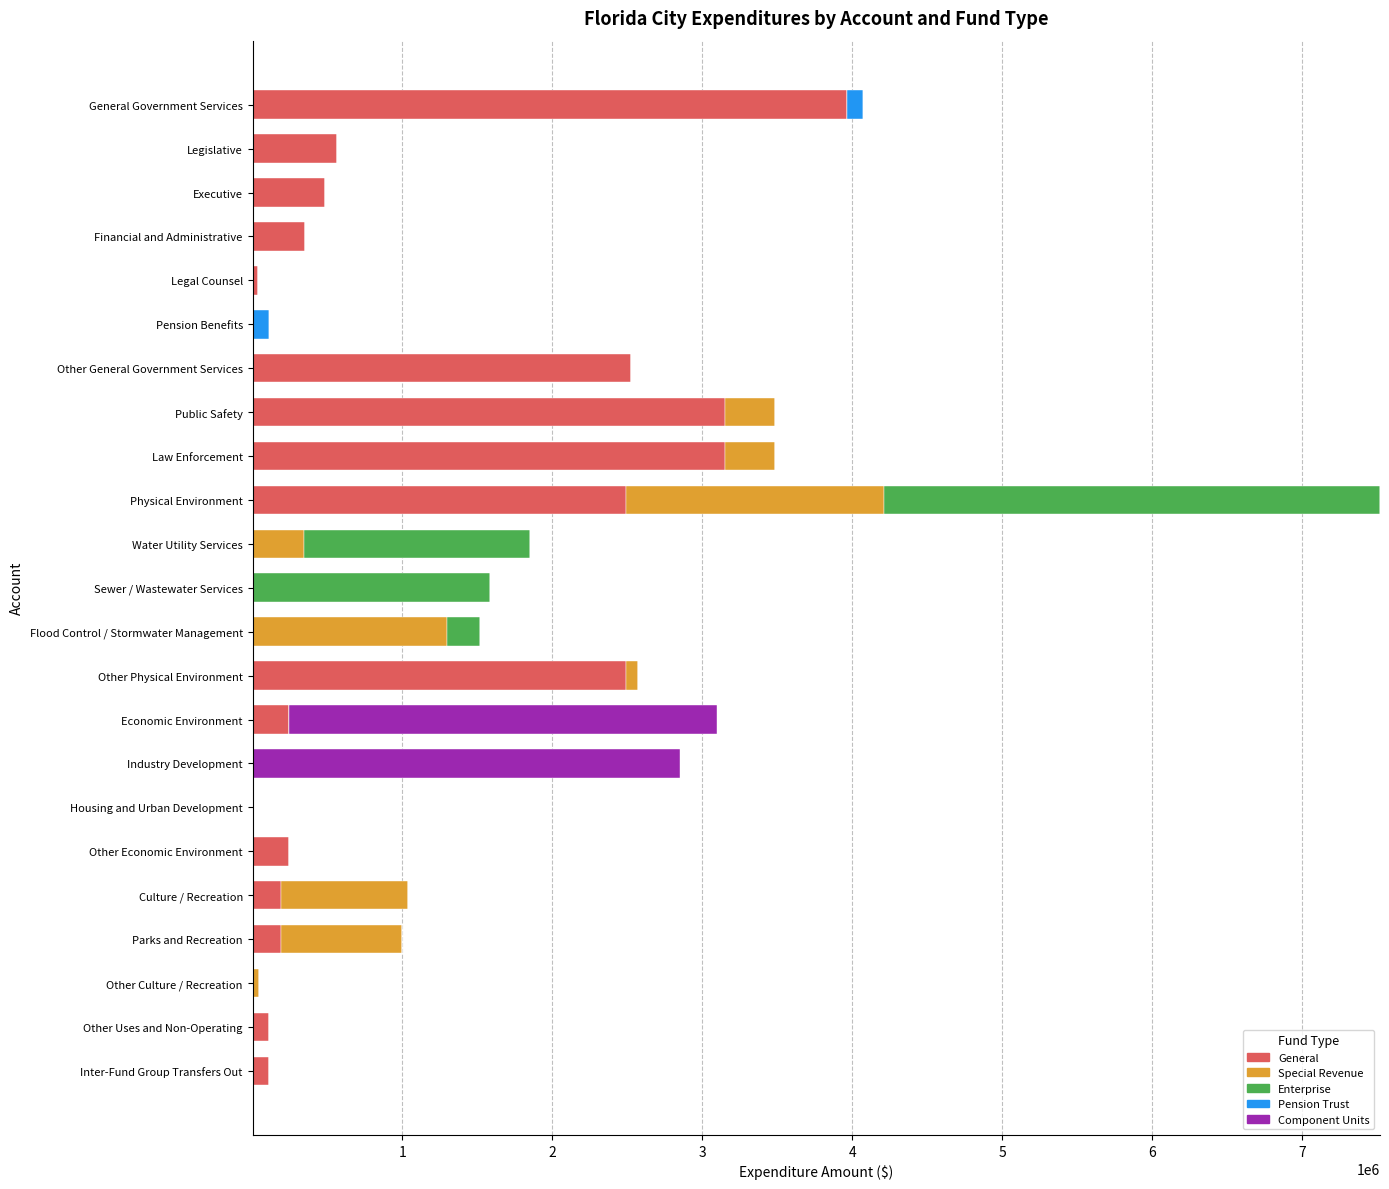

What is the maximum value for General?

3964232